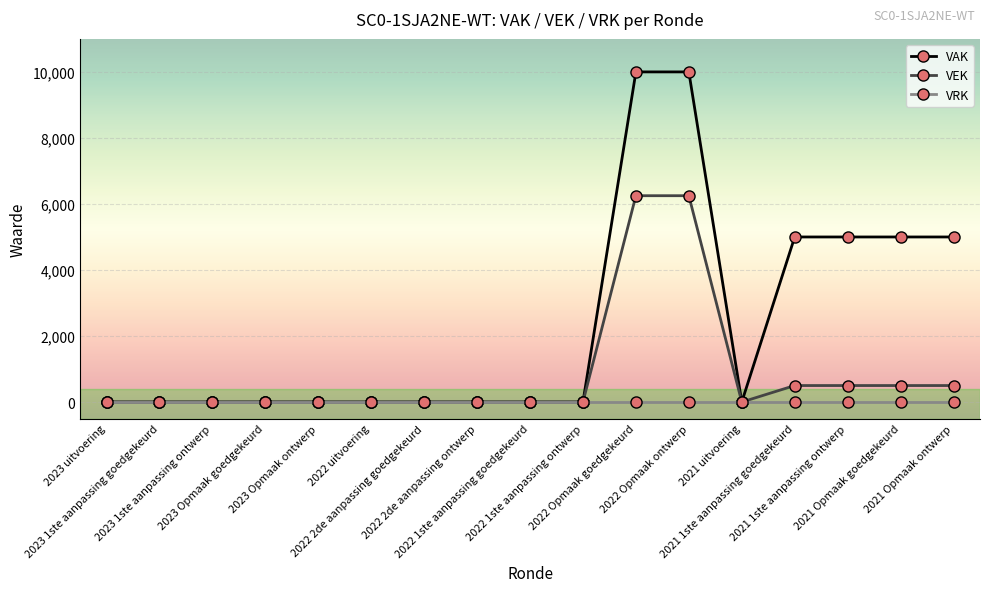

What is the highest value of the VAK series?

10000